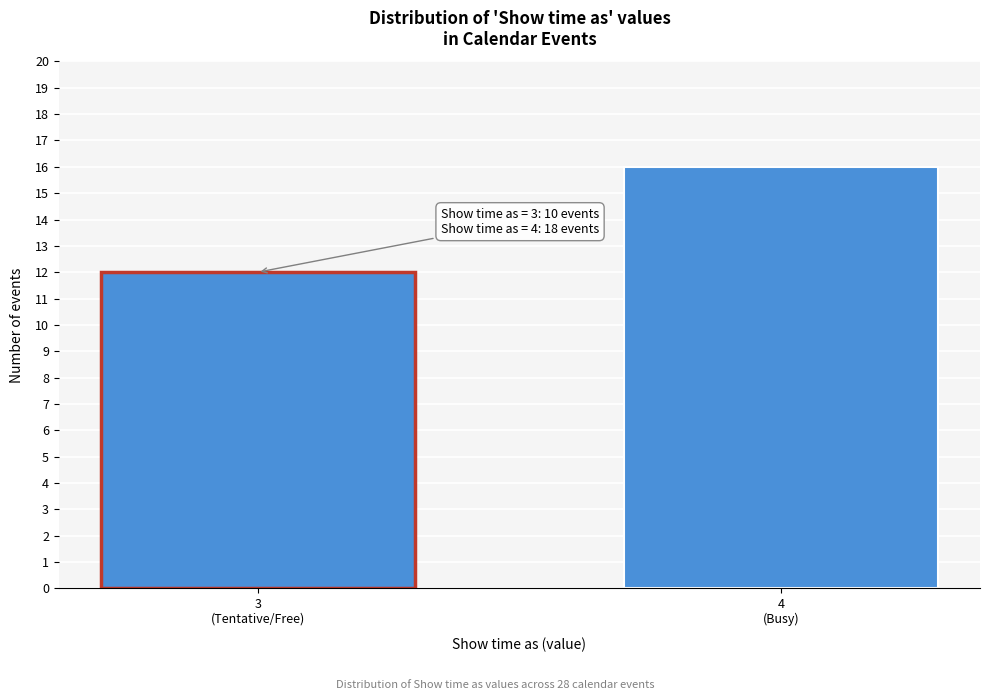

Reading right to left, transcribe all the data shown in this chart.

16	12